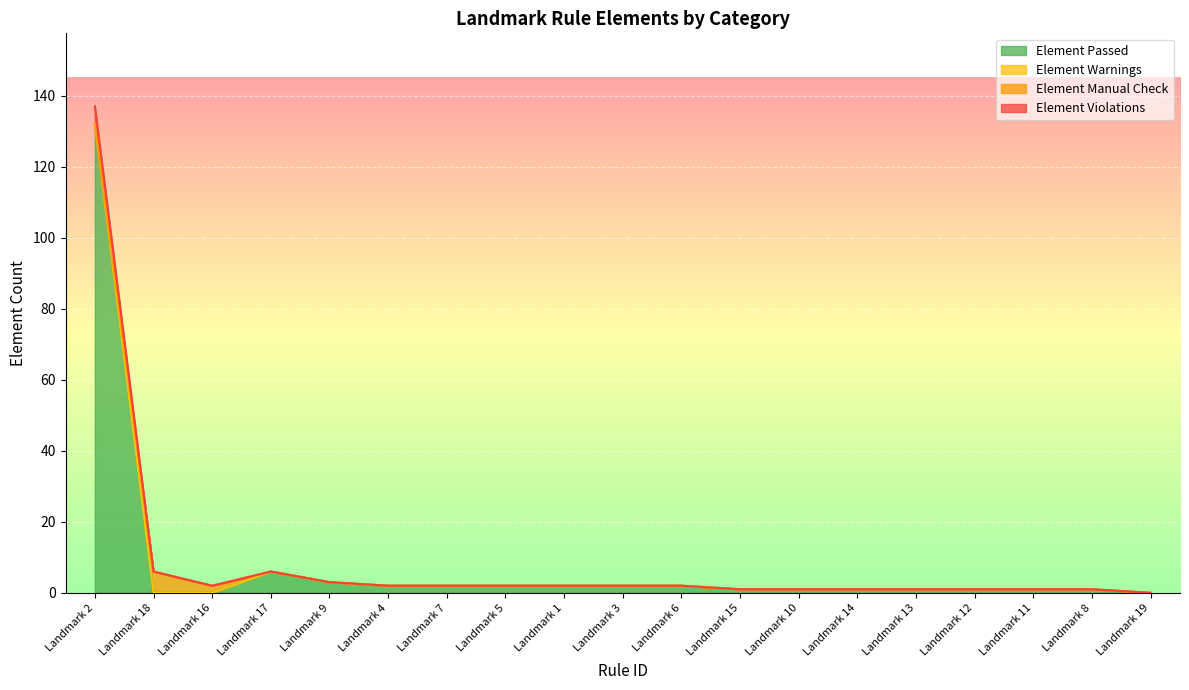

The value of Element Passed at Landmark 17 is 4. True or false?

False